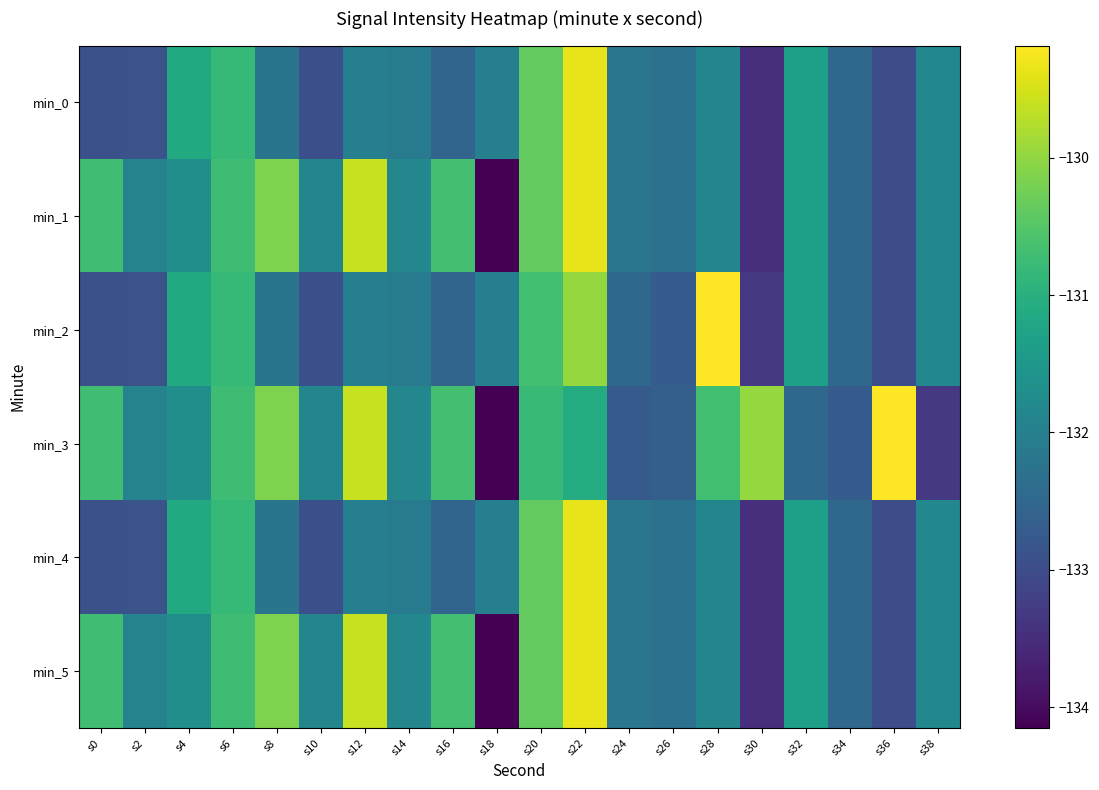

Reading right to left, what are all the values shown in this chart?

min_0: s38=-131.8	s36=-133.0	s34=-132.5	s32=-131.3	s30=-133.5	s28=-131.9	s26=-132.3	s24=-132.2	s22=-129.3	s20=-130.4	s18=-132.0	s16=-132.5	s14=-132.1	s12=-132.0	s10=-132.9	s8=-132.2	s6=-130.8	s4=-131.1	s2=-132.9	s0=-132.9
min_1: s38=-131.8	s36=-133.0	s34=-132.5	s32=-131.3	s30=-133.5	s28=-131.9	s26=-132.3	s24=-132.2	s22=-129.3	s20=-130.4	s18=-134.2	s16=-130.7	s14=-131.8	s12=-129.6	s10=-131.9	s8=-130.1	s6=-130.7	s4=-131.7	s2=-131.9	s0=-130.7
min_2: s38=-131.8	s36=-133.0	s34=-132.5	s32=-131.3	s30=-133.3	s28=-129.2	s26=-132.7	s24=-132.5	s22=-130.0	s20=-130.7	s18=-132.0	s16=-132.5	s14=-132.1	s12=-132.0	s10=-132.9	s8=-132.2	s6=-130.8	s4=-131.1	s2=-132.9	s0=-132.9
min_3: s38=-133.3	s36=-129.2	s34=-132.7	s32=-132.5	s30=-130.0	s28=-130.7	s26=-132.6	s24=-132.8	s22=-131.1	s20=-130.8	s18=-134.2	s16=-130.7	s14=-131.8	s12=-129.6	s10=-131.9	s8=-130.1	s6=-130.7	s4=-131.7	s2=-131.9	s0=-130.7
min_4: s38=-131.8	s36=-133.0	s34=-132.5	s32=-131.3	s30=-133.5	s28=-131.9	s26=-132.3	s24=-132.2	s22=-129.3	s20=-130.4	s18=-132.0	s16=-132.5	s14=-132.1	s12=-132.0	s10=-132.9	s8=-132.2	s6=-130.8	s4=-131.1	s2=-132.9	s0=-132.9
min_5: s38=-131.8	s36=-133.0	s34=-132.5	s32=-131.3	s30=-133.5	s28=-131.9	s26=-132.3	s24=-132.2	s22=-129.3	s20=-130.4	s18=-134.2	s16=-130.7	s14=-131.8	s12=-129.6	s10=-131.9	s8=-130.1	s6=-130.7	s4=-131.7	s2=-131.9	s0=-130.7